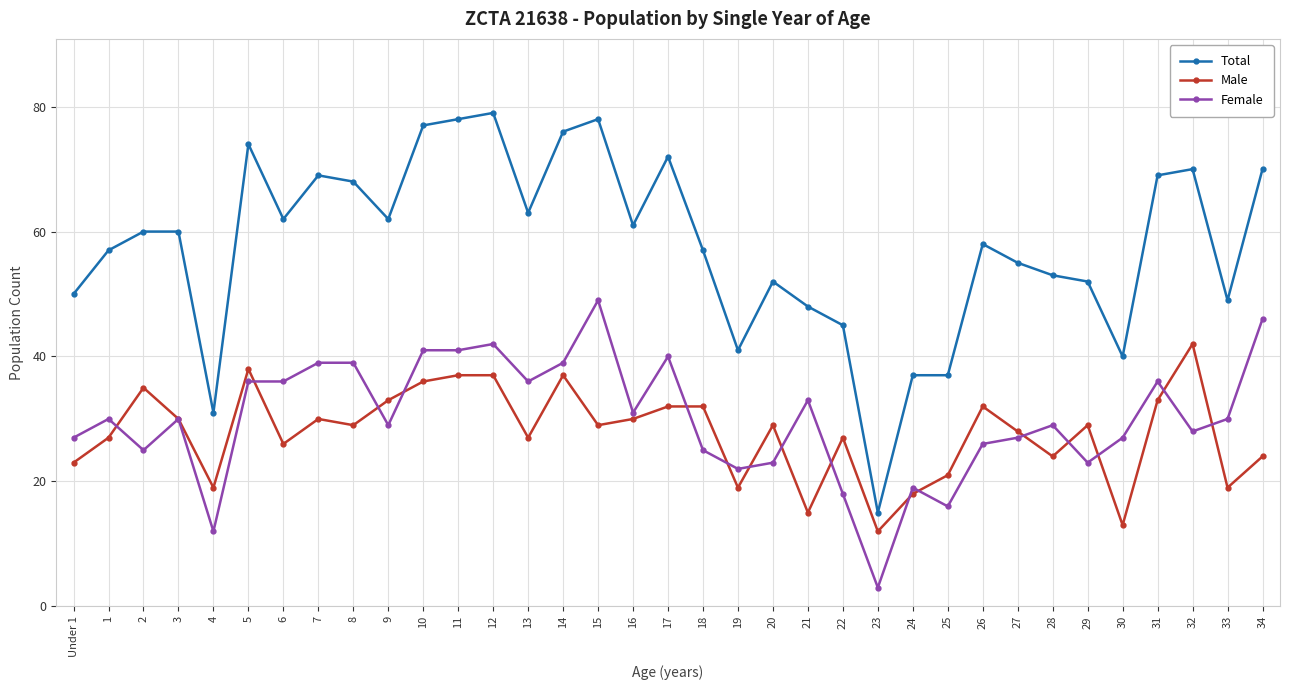

What is the total value across all series at 11?

156